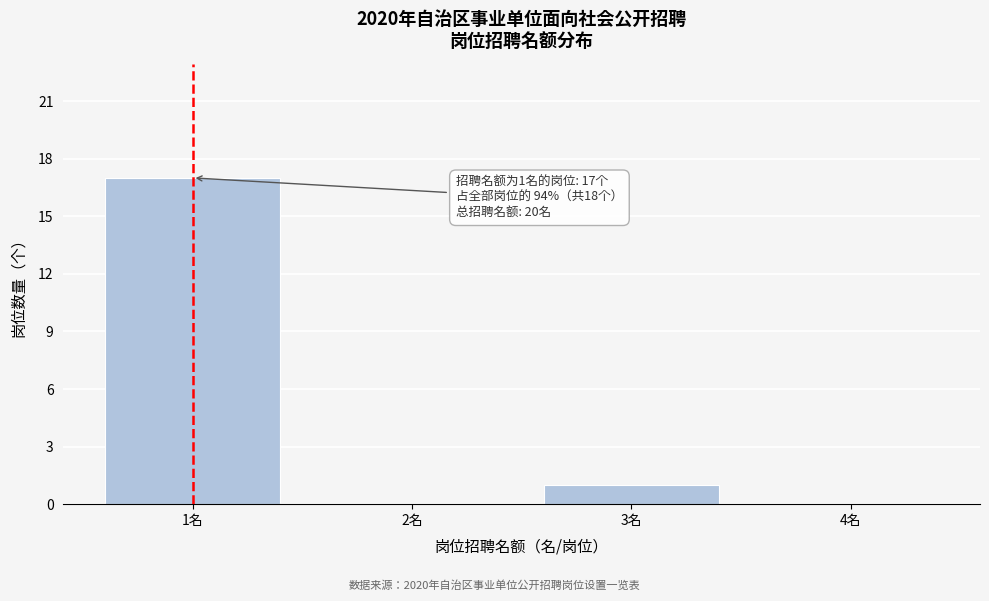

Over which range of the x-axis is the bar tallest?

0.5 to 1.5